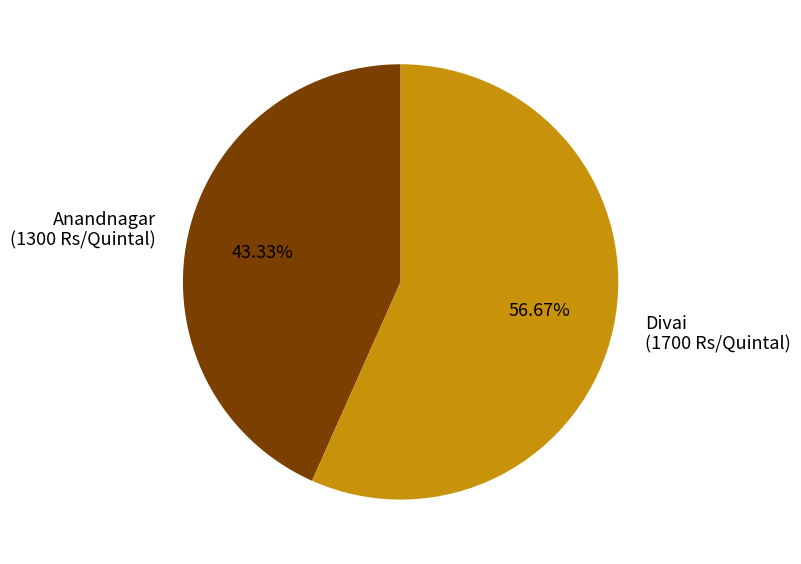

Is Divai the majority of the pie?

Yes